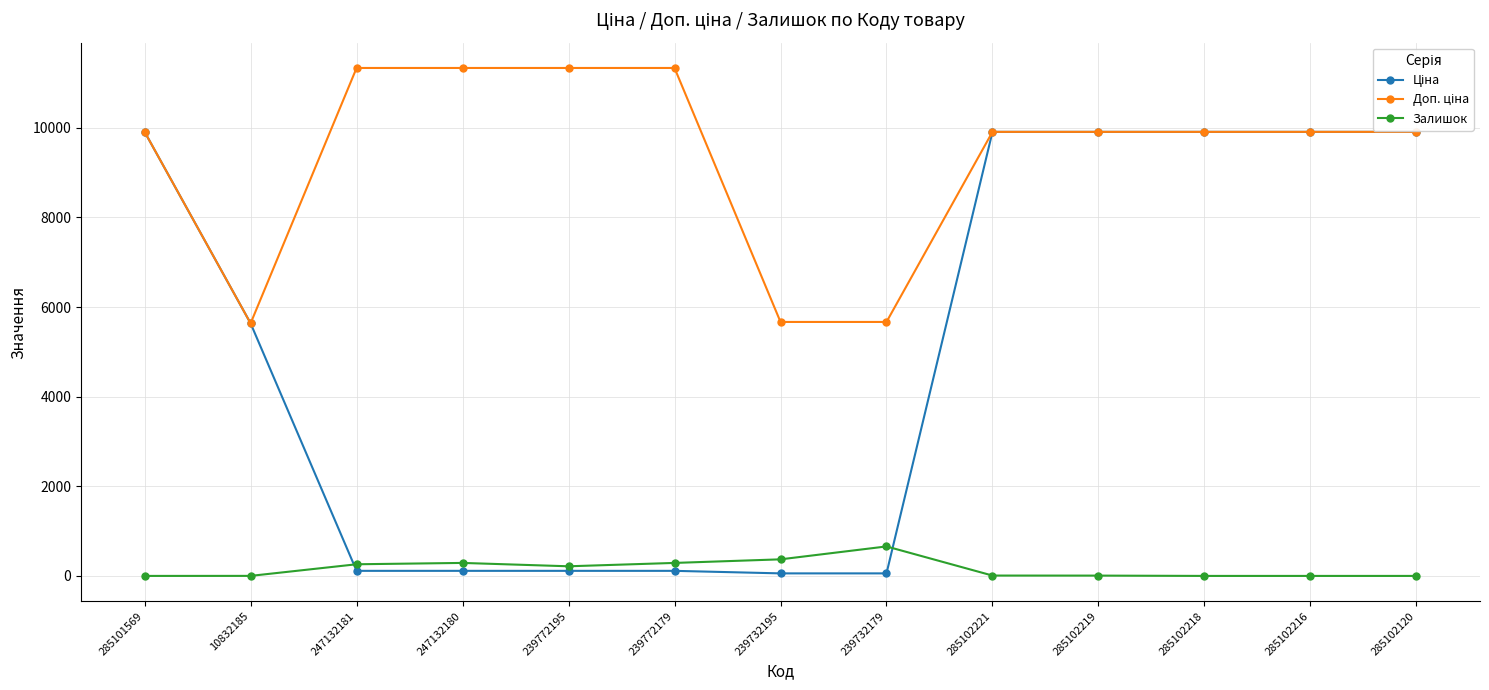

The value of Залишок at 285102216 is 430.7. True or false?

False